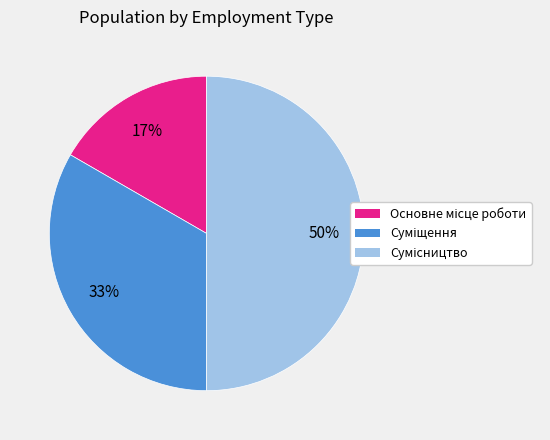

To the nearest percent, what is the average slice percentage?

33%